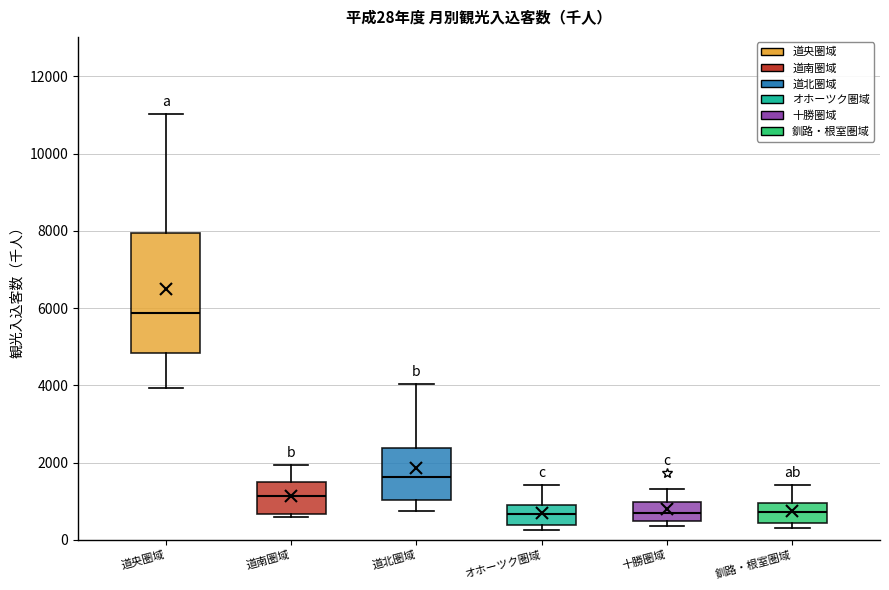

Which box is the tallest, from its lower edge to its upper edge?

道央圏域